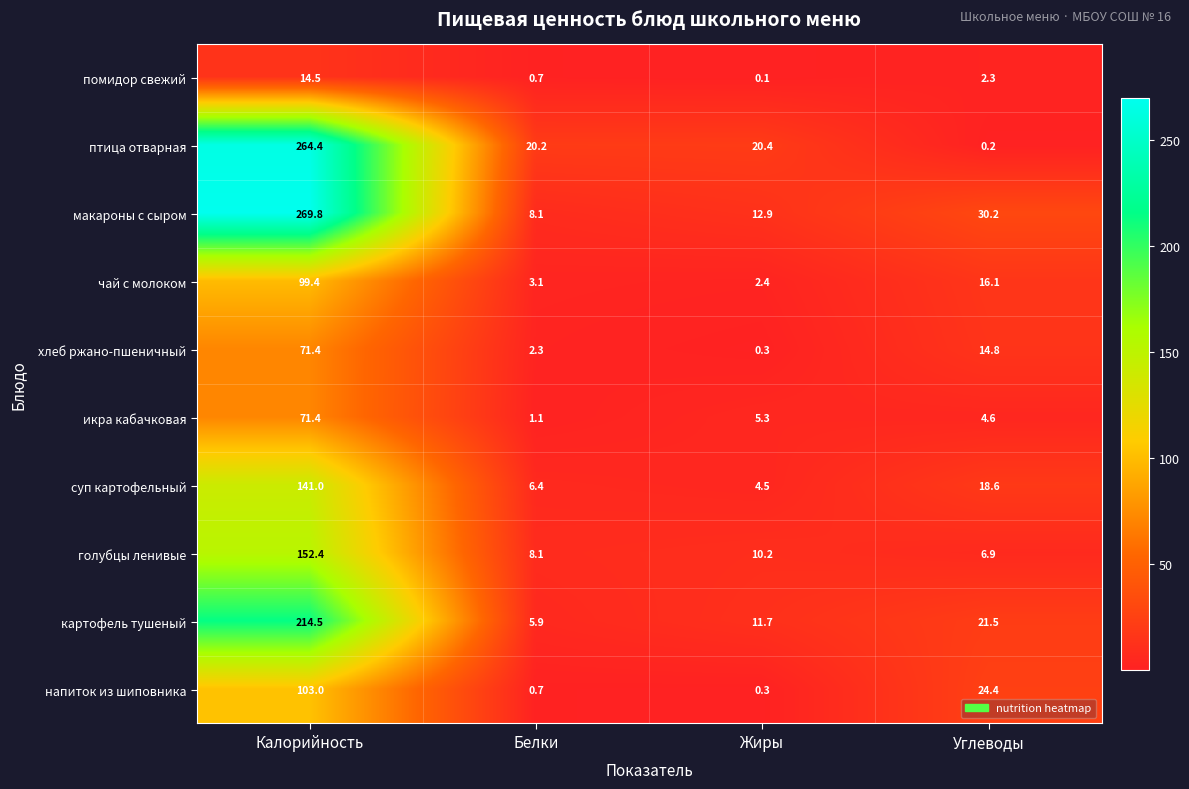

List the labels in order of помидор свежий value, largest first.

Калорийность, Углеводы, Белки, Жиры